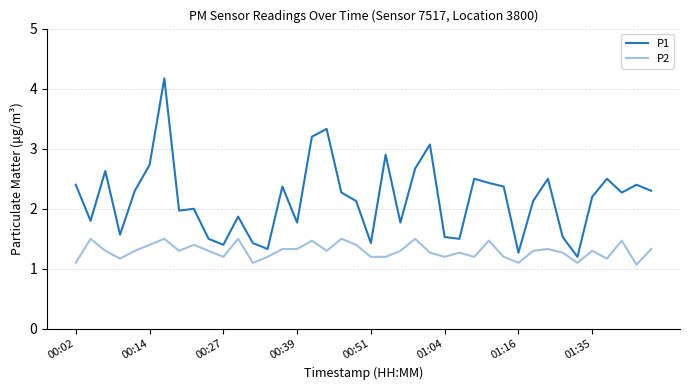

Which series has the largest total across all categories?

P1